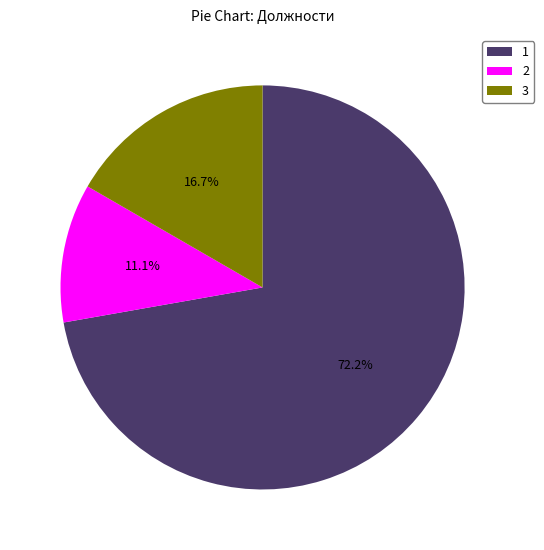

Count the number of slices in the pie.

3